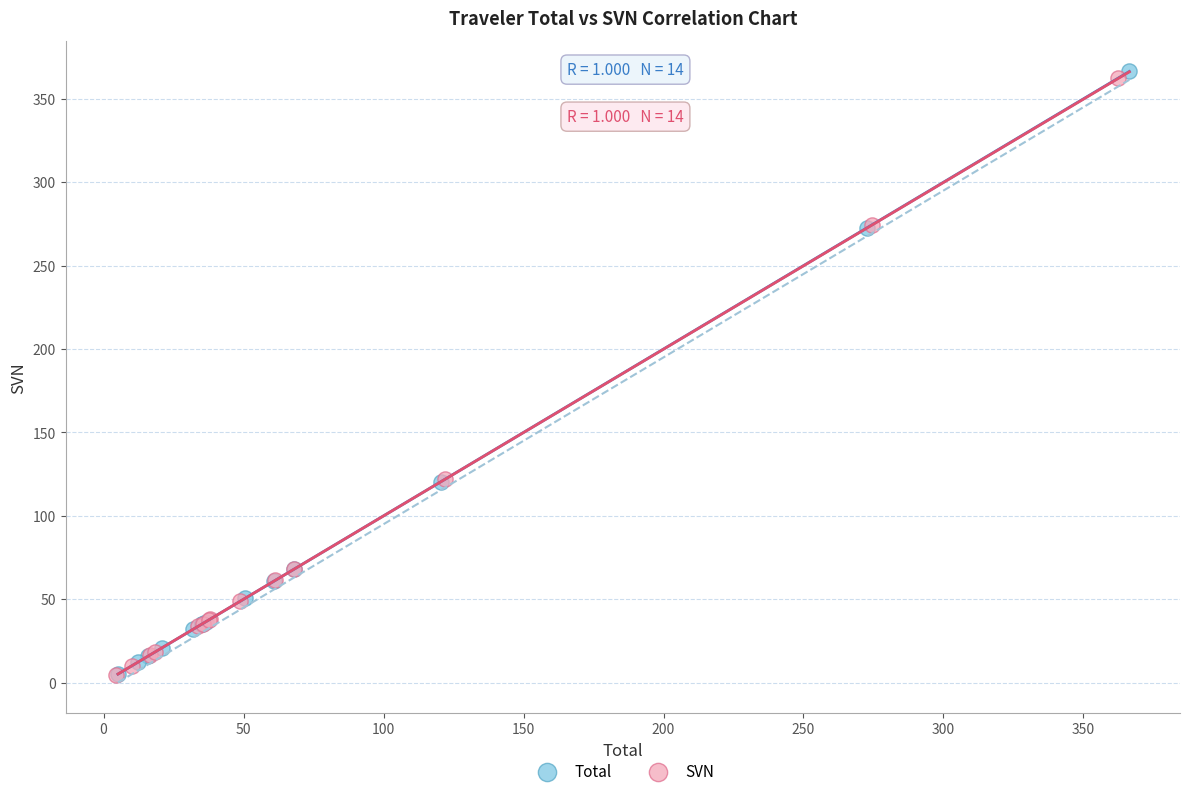

Which series has the widest spread of Y values?

Total